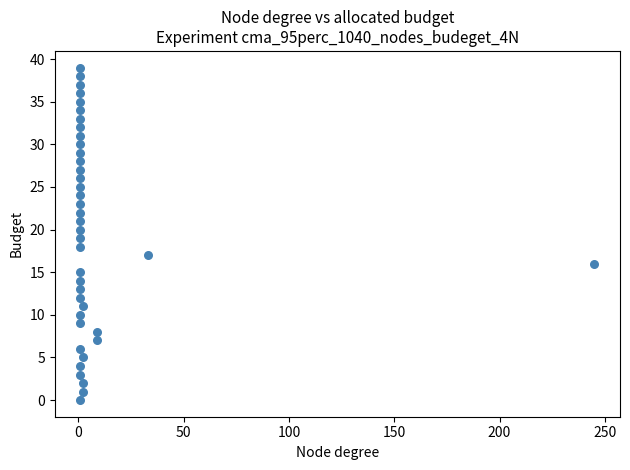

What is the range of X values (max minus min)?

244